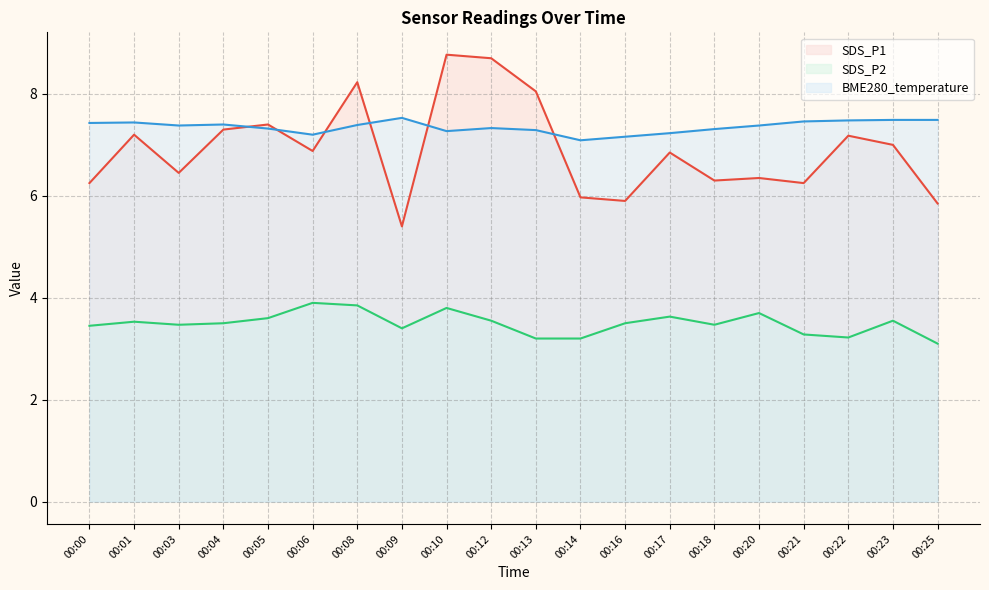

What is the average value of the BME280_temperature series?

7.4